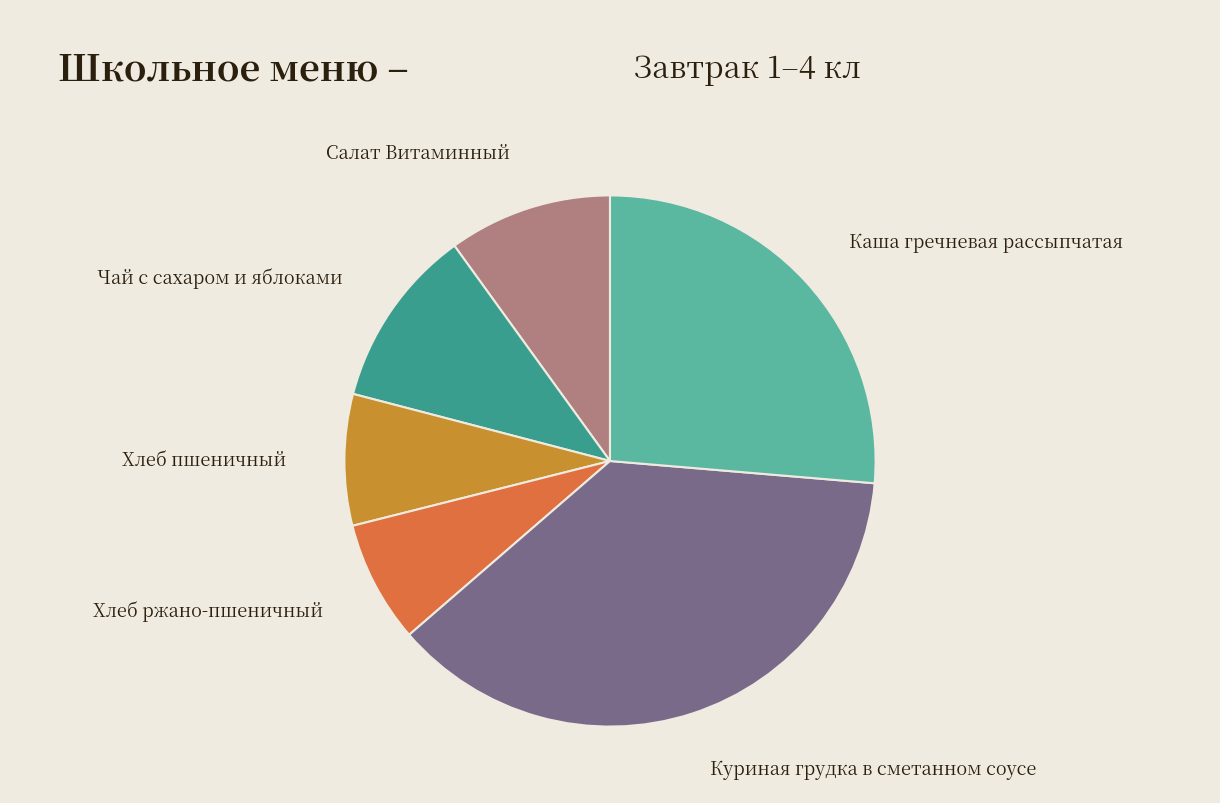

Is it true that Салат Витаминный is 24% of the pie?

False